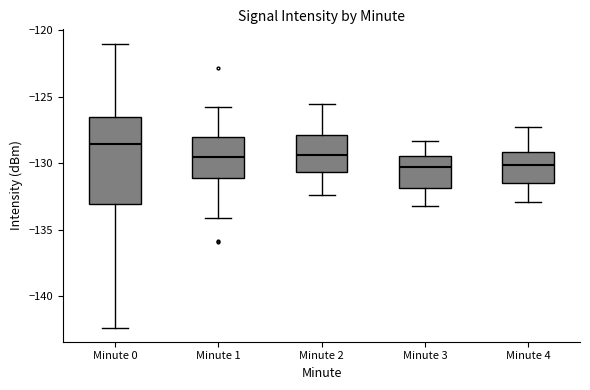

Comparing the boxes themselves (not the whiskers), which one is the tallest?

Minute 0